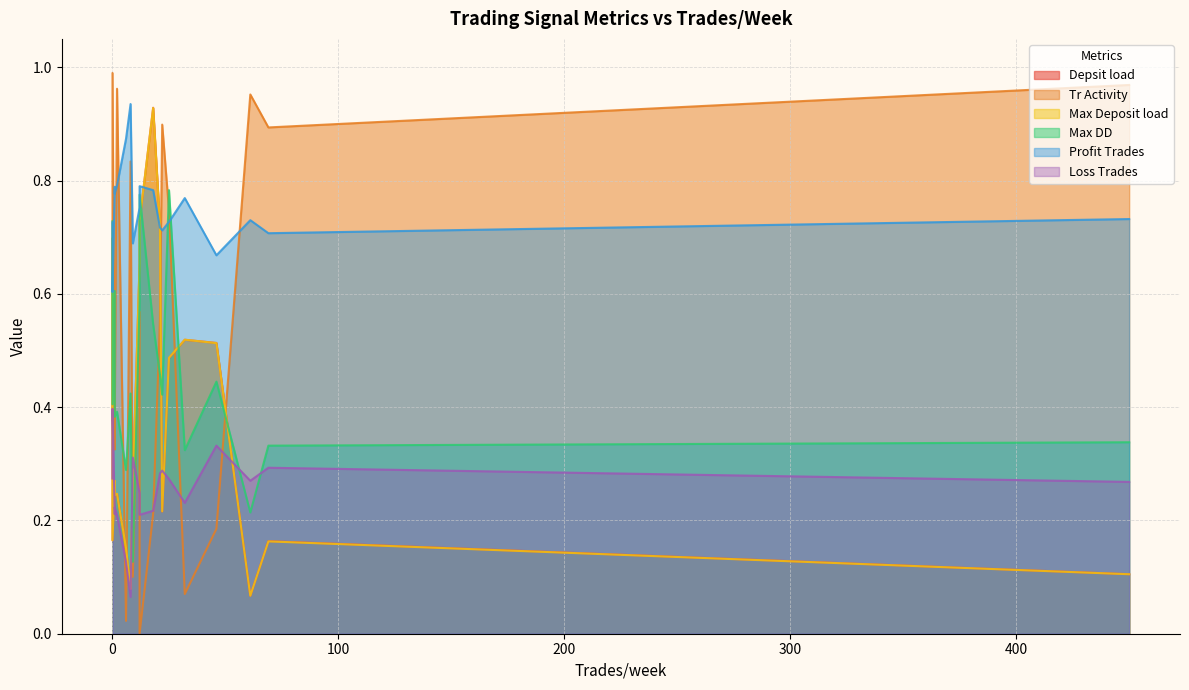

Rank the categories by Profit Trades value from lowest to highest.

0, 46, 9, 69, 22, 21, 0, 25, 61, 450, 12, 32, 1, 18, 1, 12, 2, 6, 8